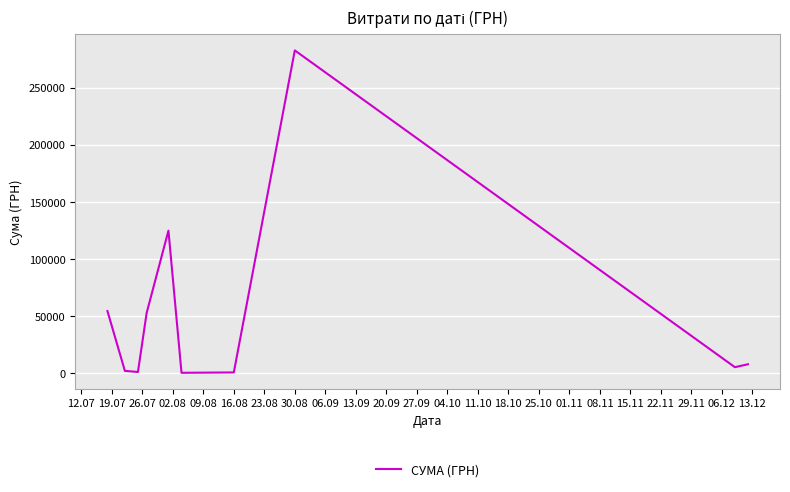

What is the difference between the maximum and minimum values?

282004.7